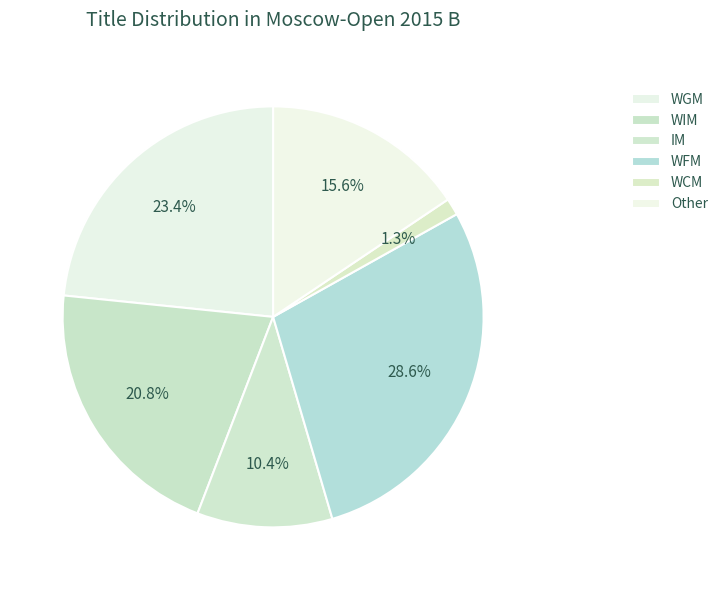

To the nearest percent, what is the combined percentage of WCM and IM?

12%